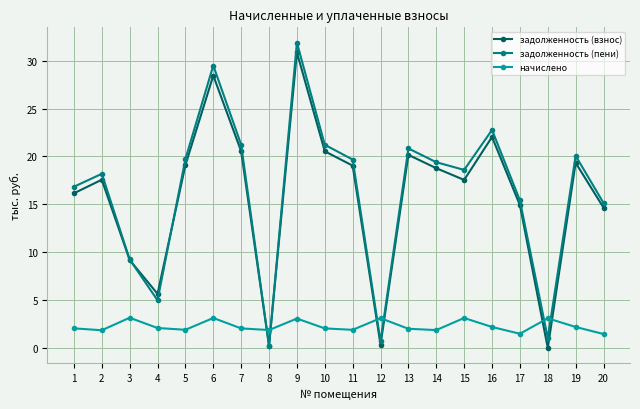

The задолженность (взнос) series shows 0.0 at 18. True or false?

True